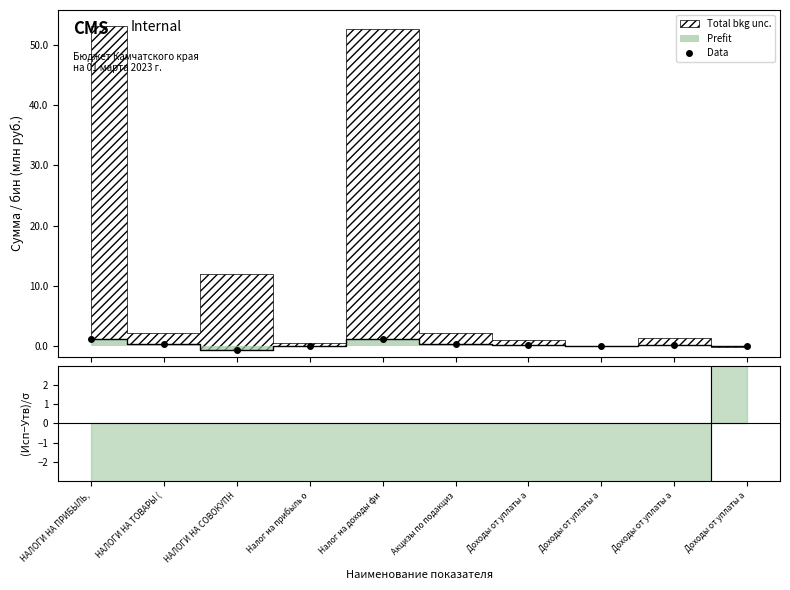

Reading left to right, extract all data points from this chart.

1.2	0.3	-0.6	0.0	1.2	0.3	0.1	0.0	0.2	-0.0